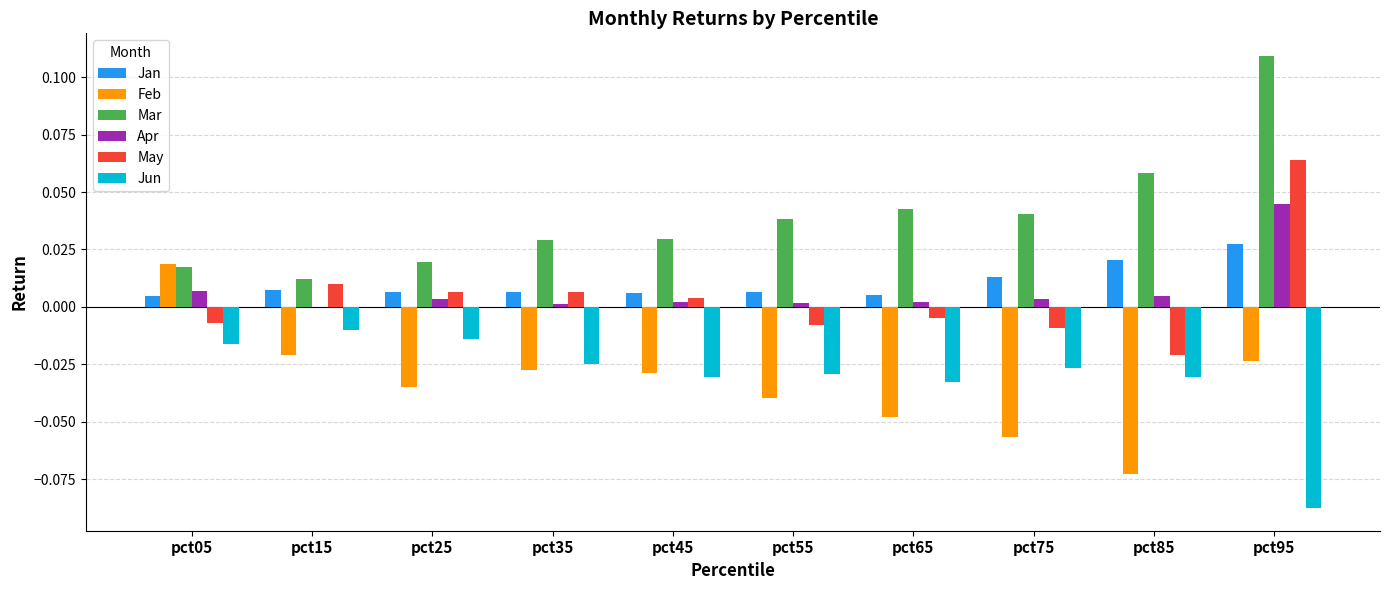

At which label does Feb reach its peak?

pct05